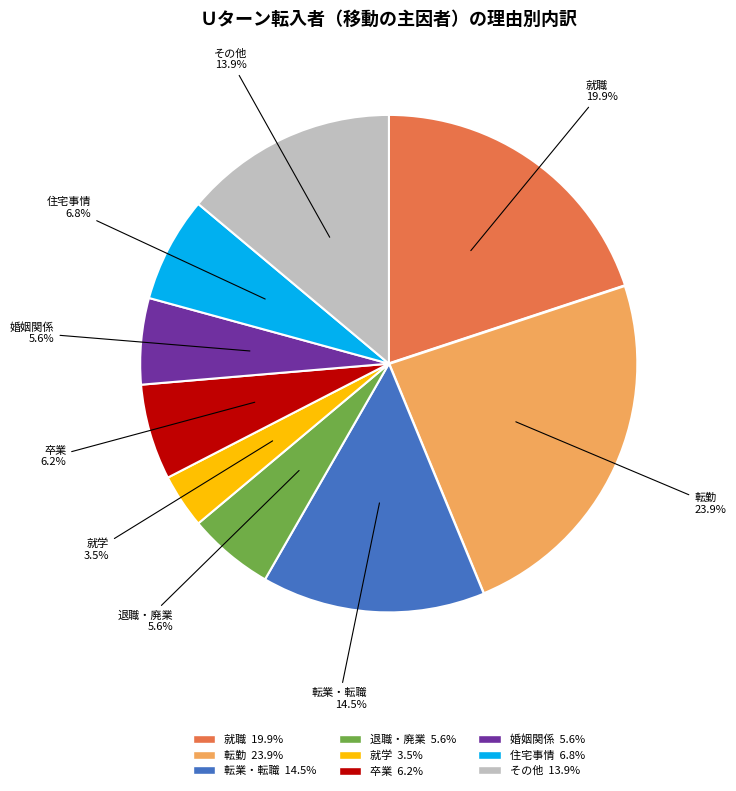

Is there a majority slice in this chart?

No